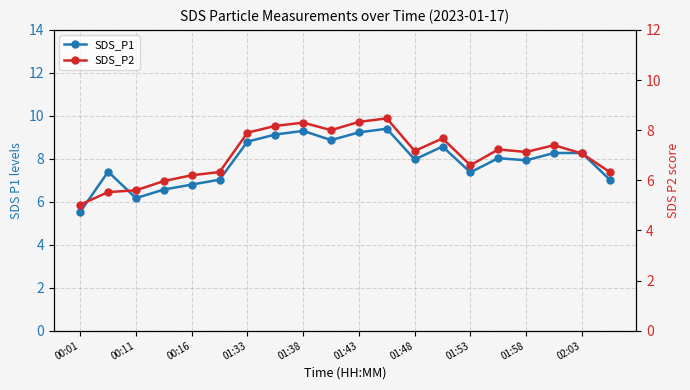

At which category is the sum across all series the highest?

11